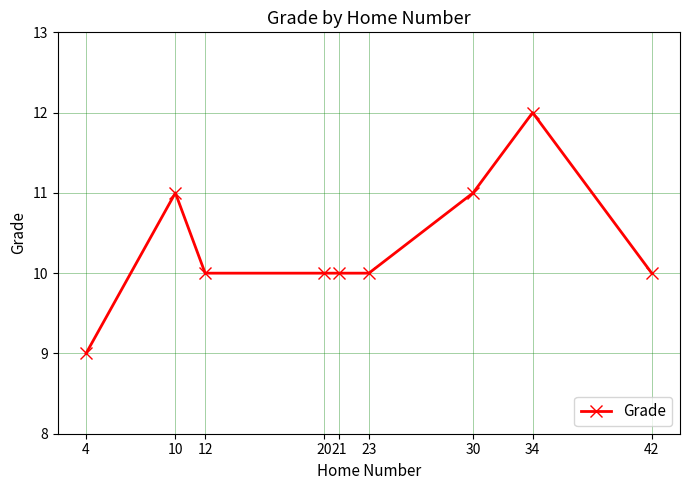

The chart shows a value of 4 at 4. True or false?

False